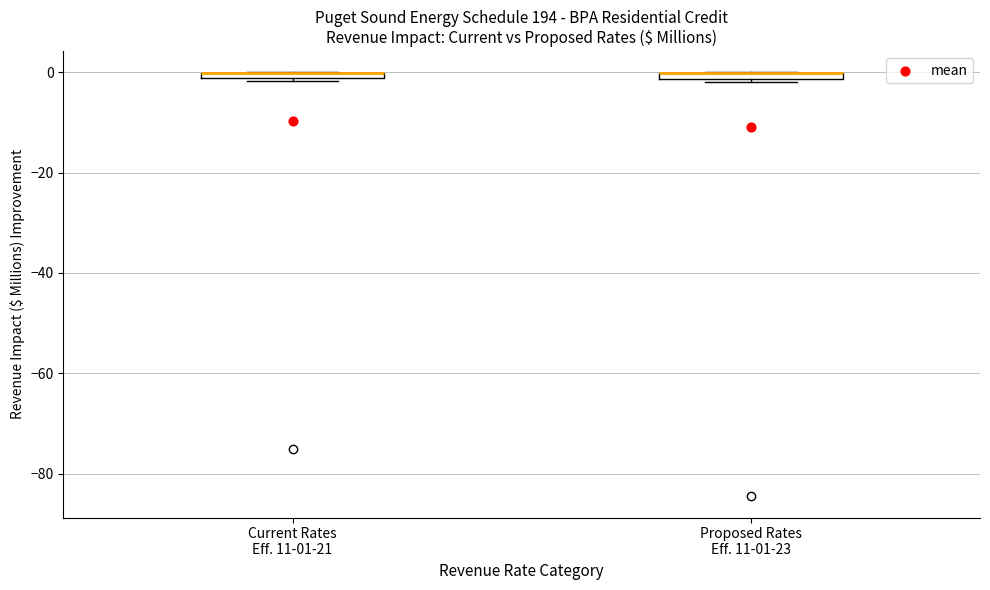

Where is the lower edge of the box for Current Rates Eff. 11-01-21 on the y-axis? The values are not printed on the chart, so give them approximately, as read against the axis.

-2